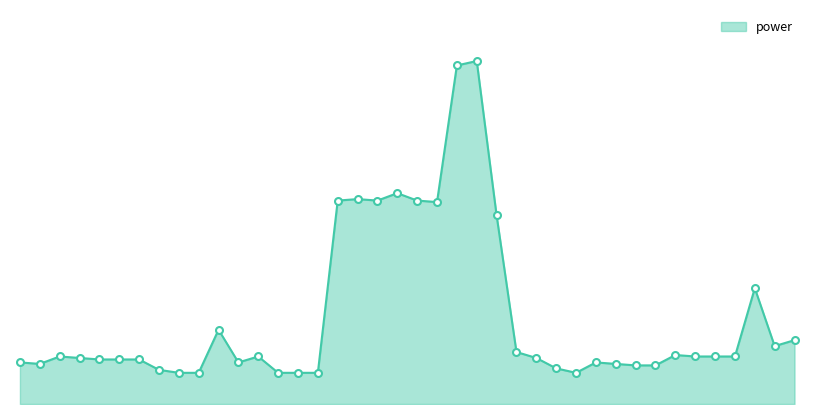

What is the value of the 26th point from the left?

0.3